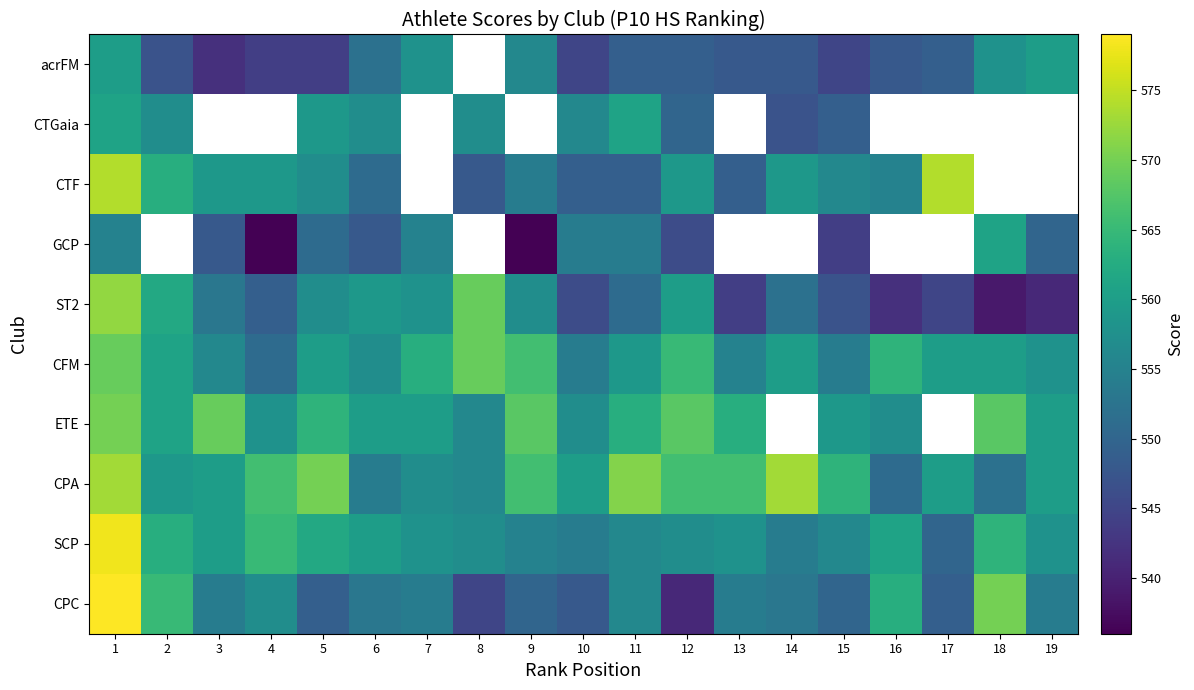

The value of CTF at 15 is 728.9. True or false?

False